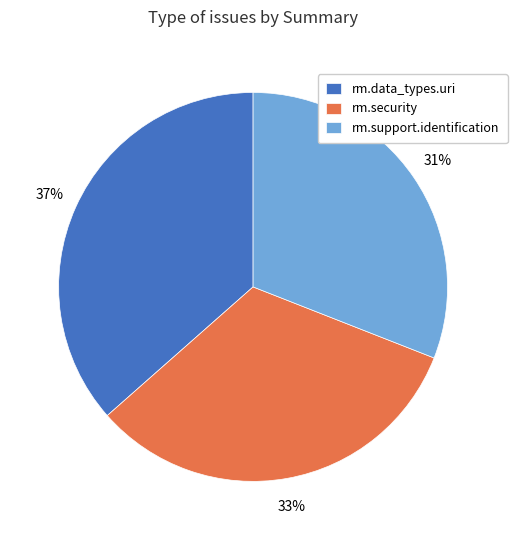

Is rm.data_types.uri the majority of the pie?

No